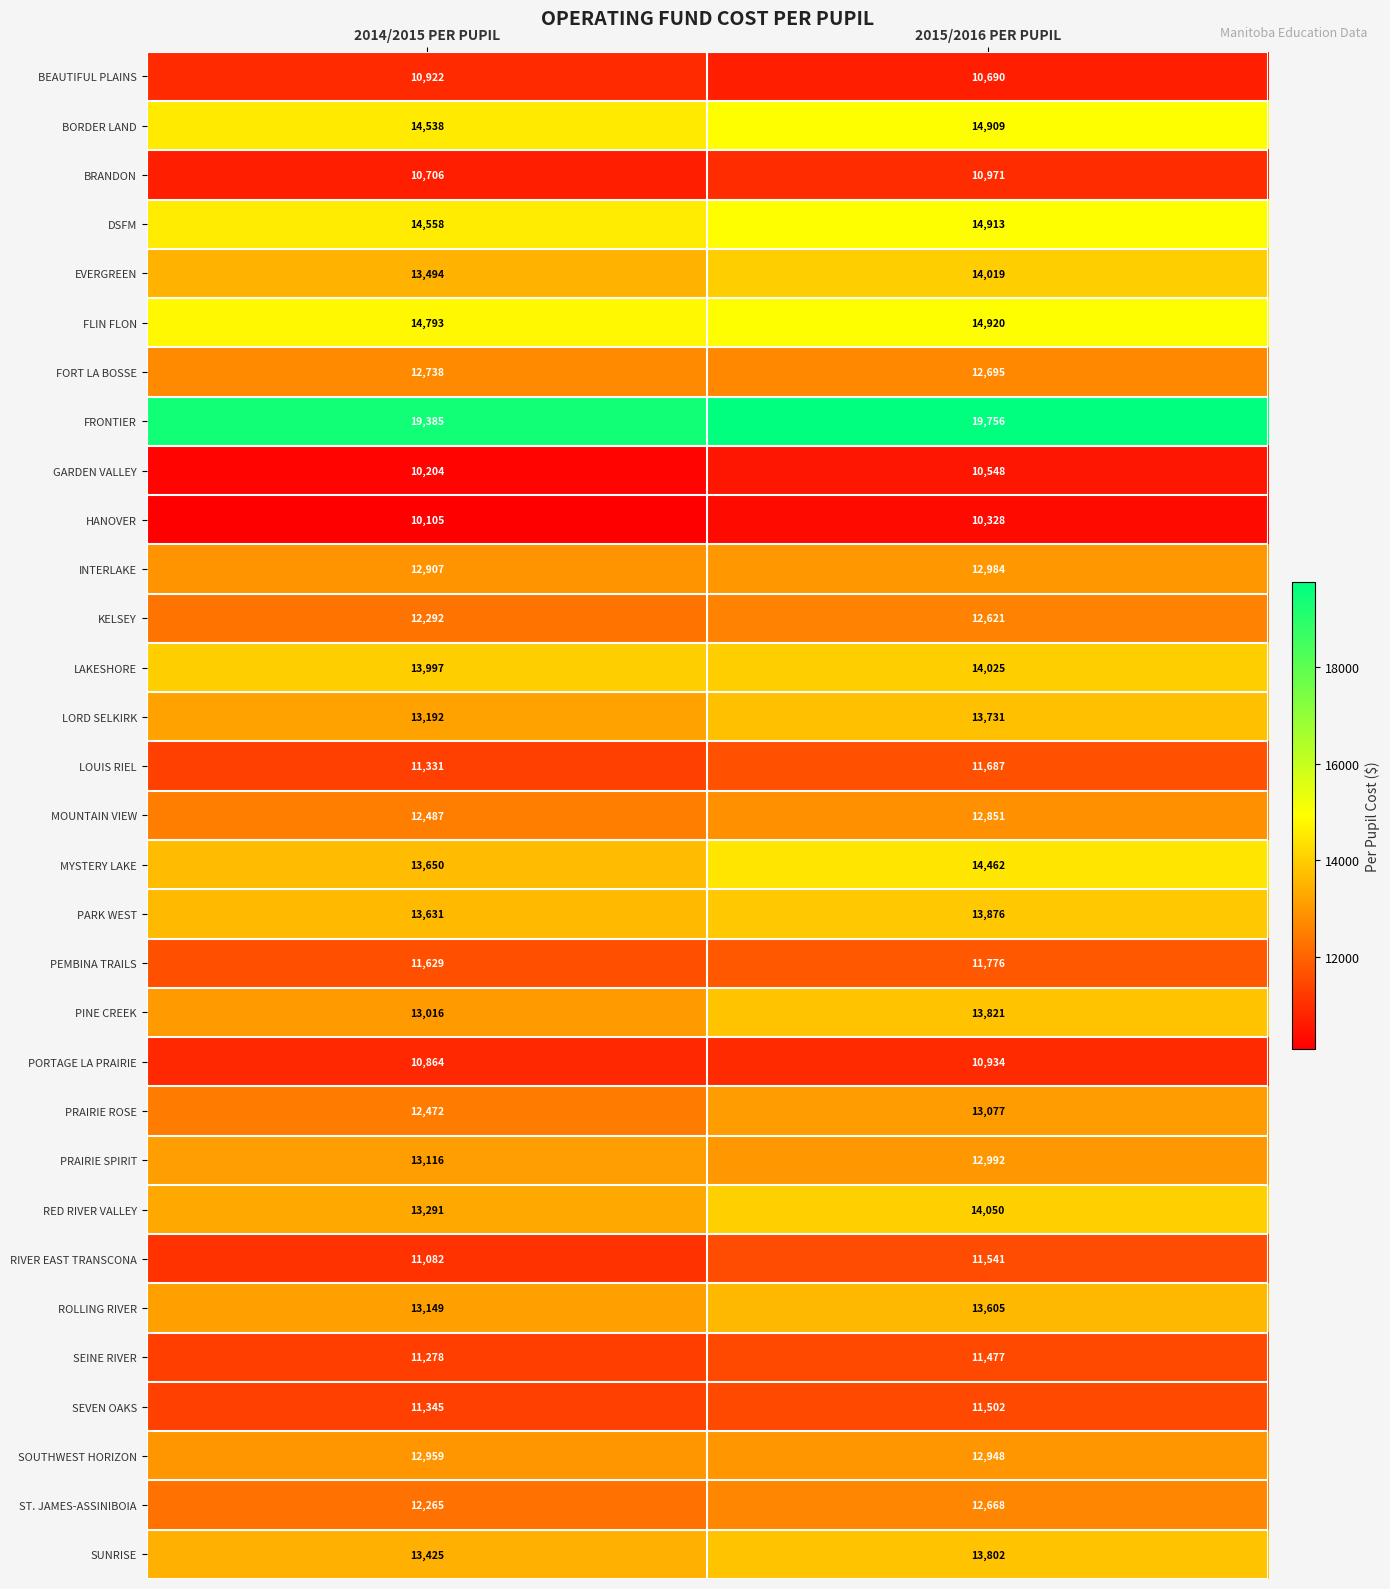

What is the sum of all MOUNTAIN VIEW values?

25338